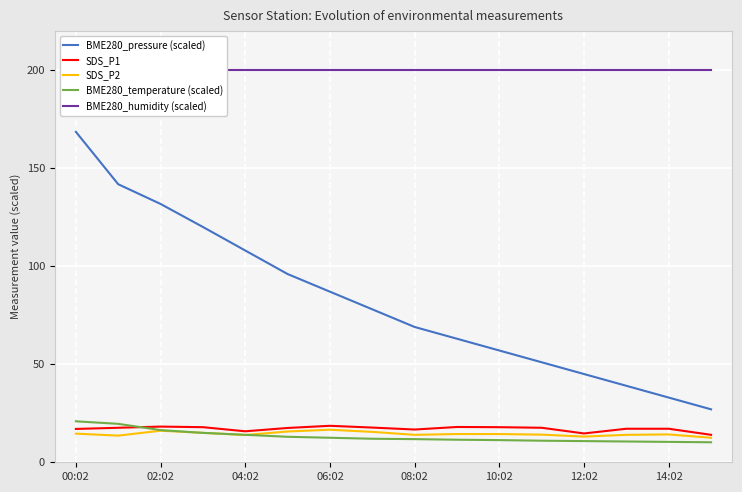

What is the greatest value displayed?

200.0